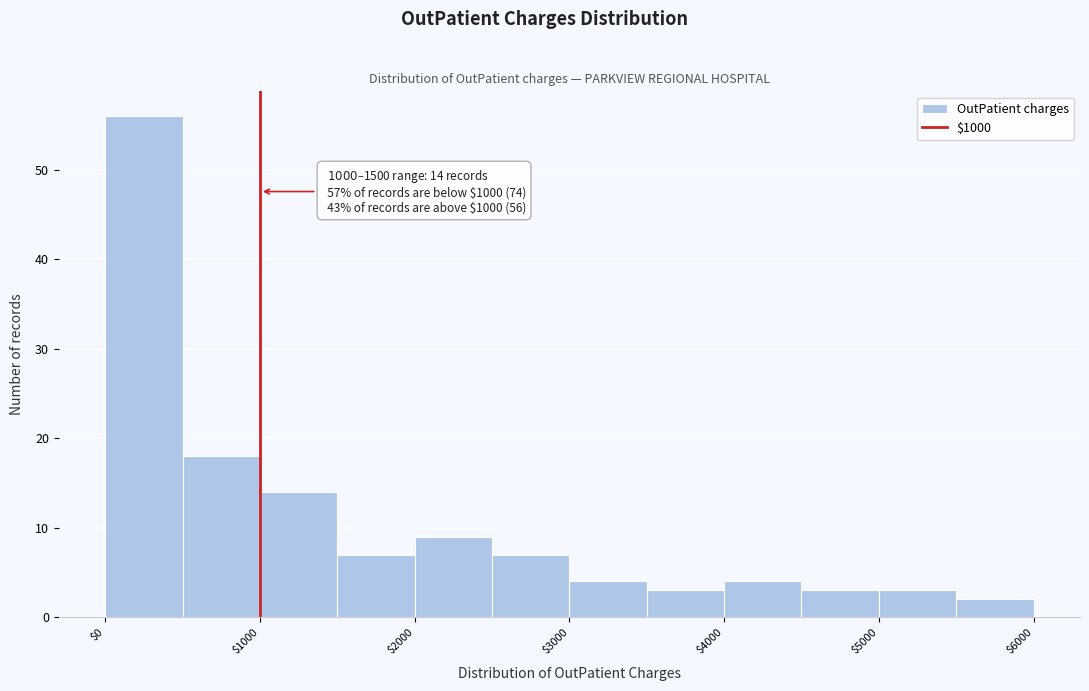

Which range on the x-axis has the tallest bar?

0 to 500